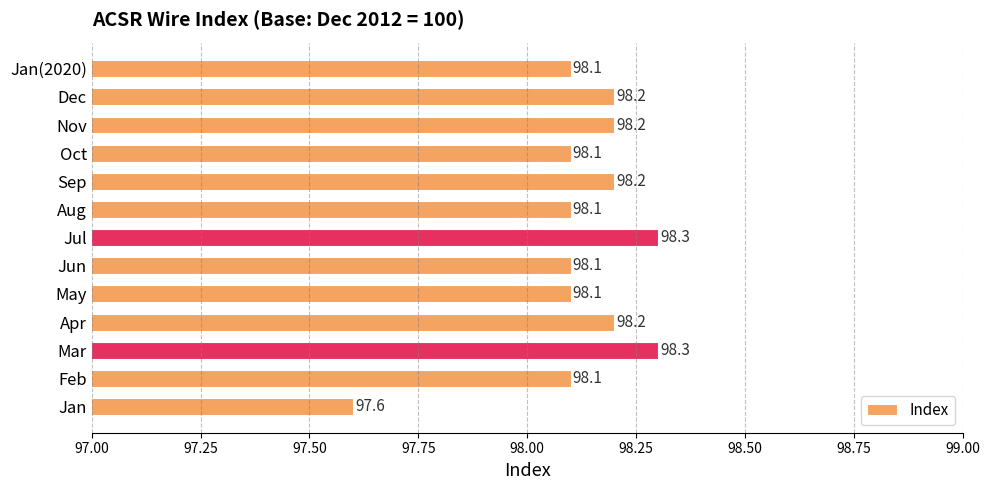

What is the greatest value displayed?

98.3